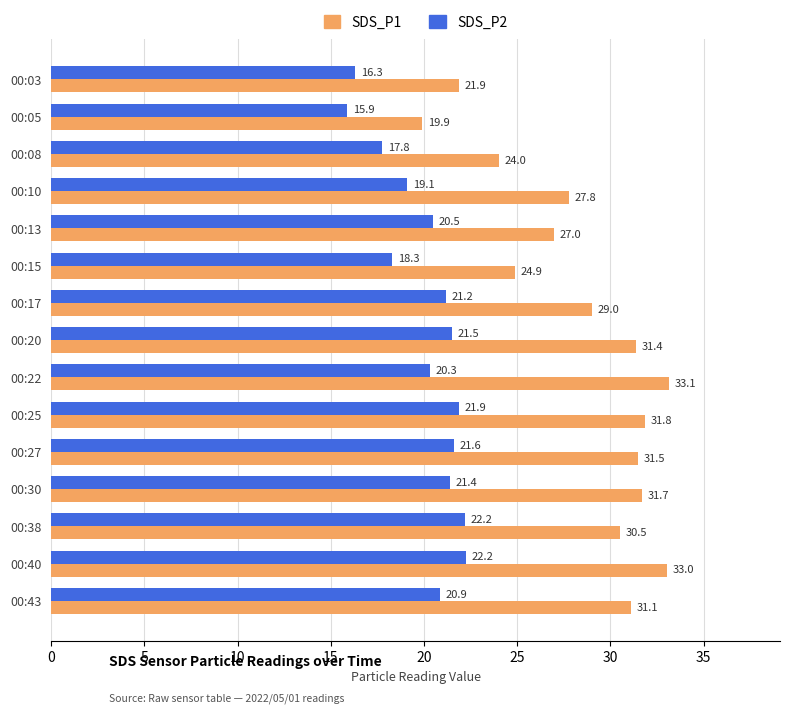

At how many categories does at least one series exceed 16?

15